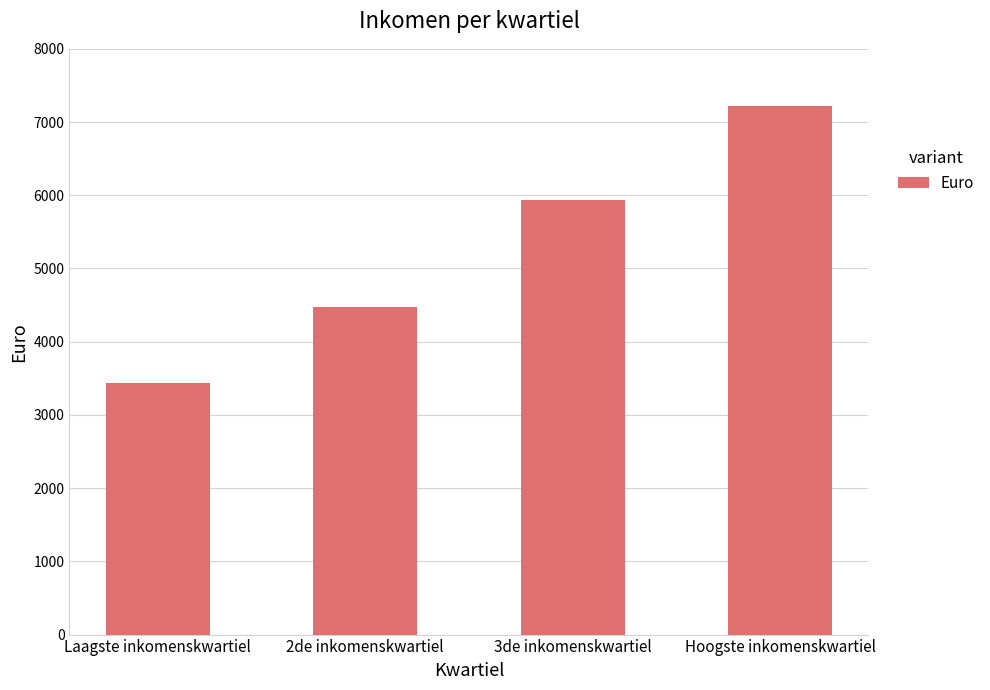

Where is the data nearest to the value 5324?

3de inkomenskwartiel